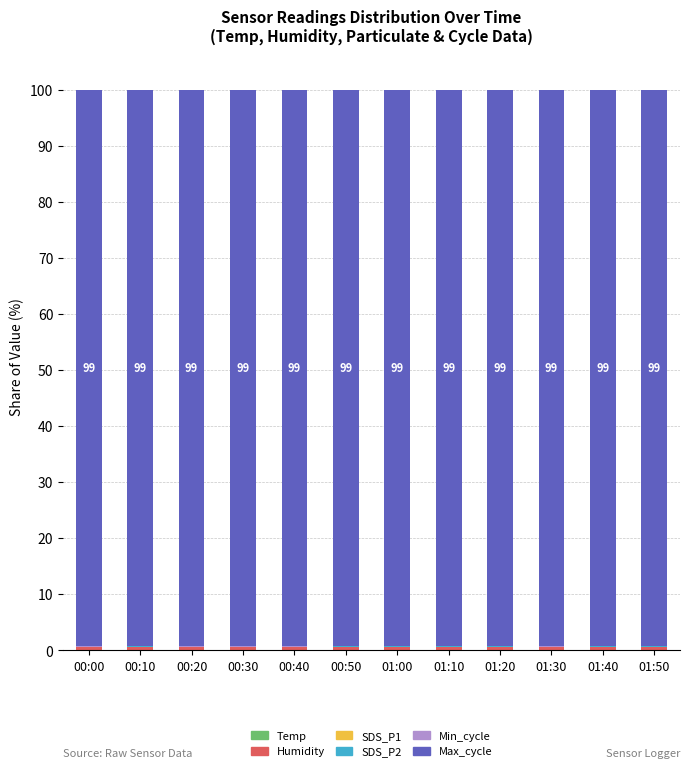

What is the sum of all Max_cycle values?

1190.0